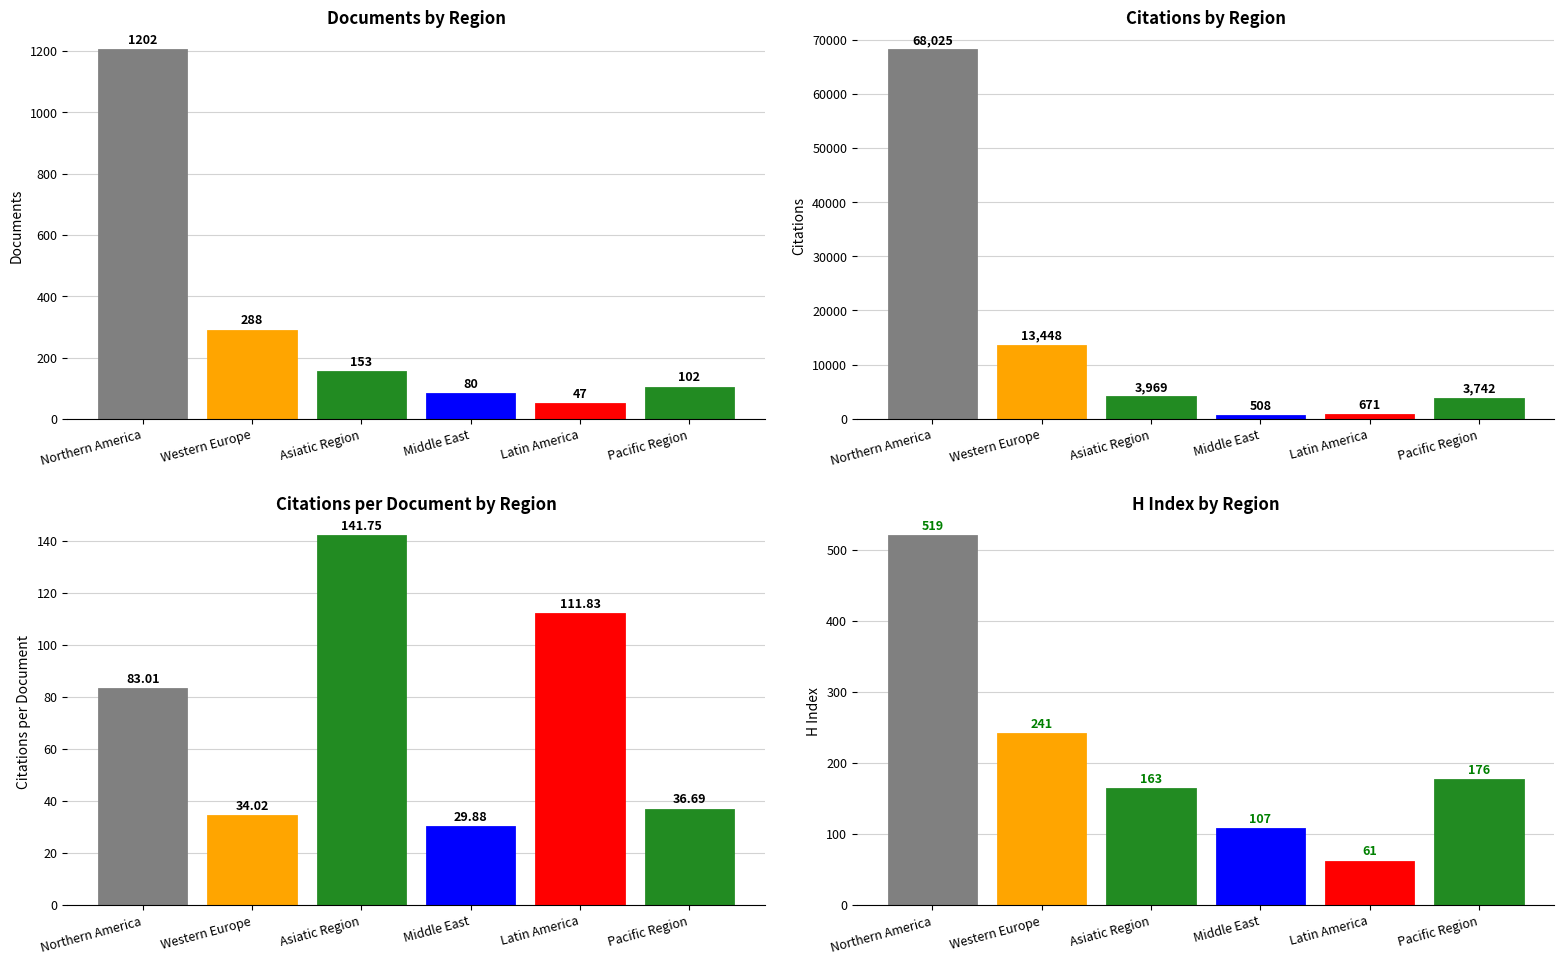

The H Index series shows 176.0 at Pacific Region. True or false?

True